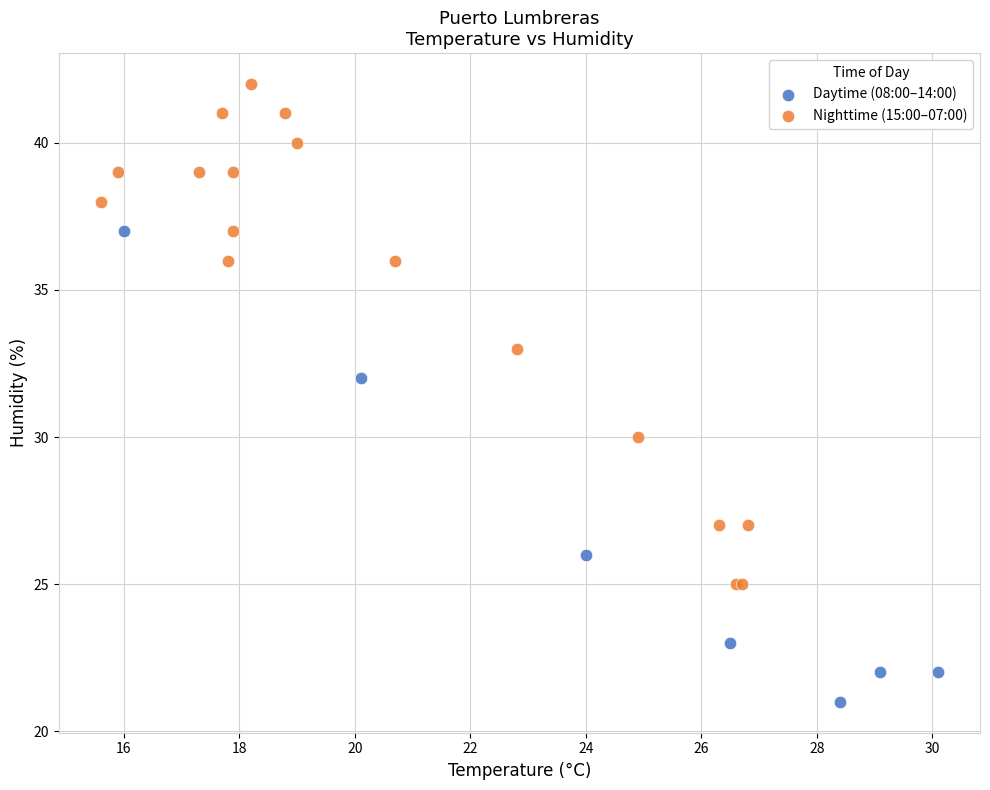

Which series contains the highest Y value?

Nighttime (15:00–07:00)